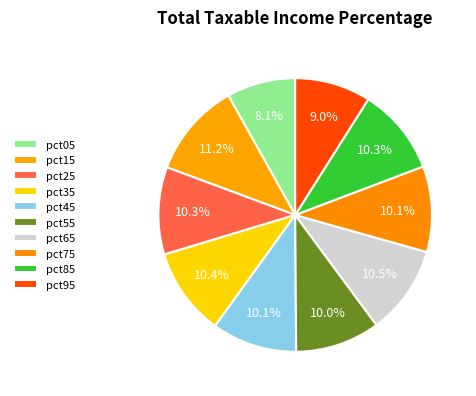

How many slices are in this pie chart?

10